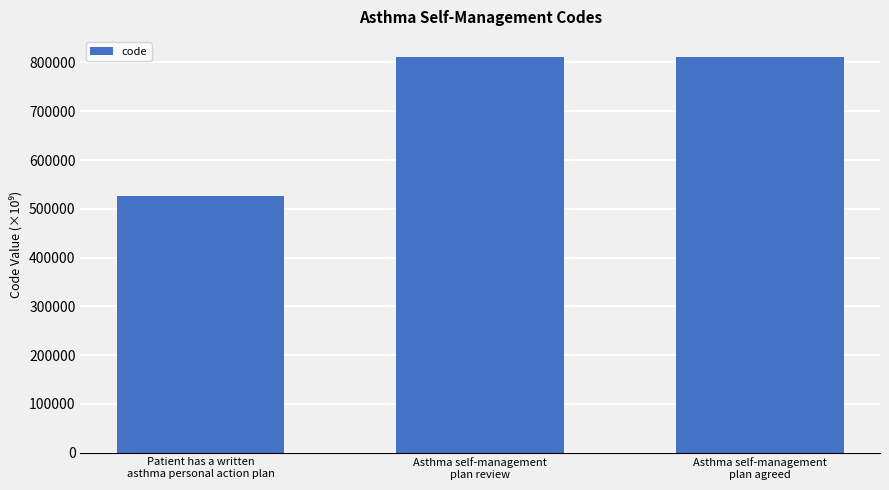

Approximately how many times larger is the value at Asthma self-management
plan review compared to Asthma self-management
plan agreed?

1.0